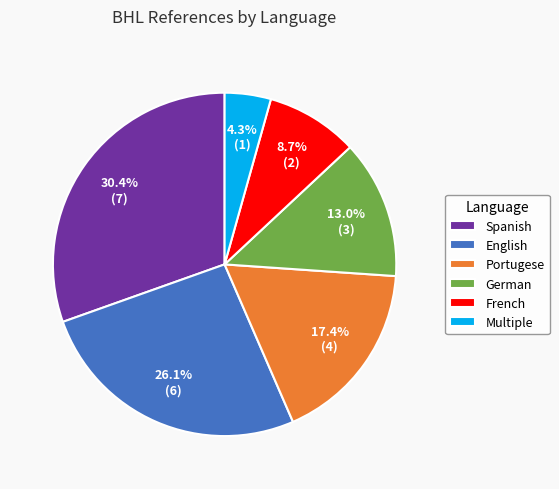

Is there a majority slice in this chart?

No